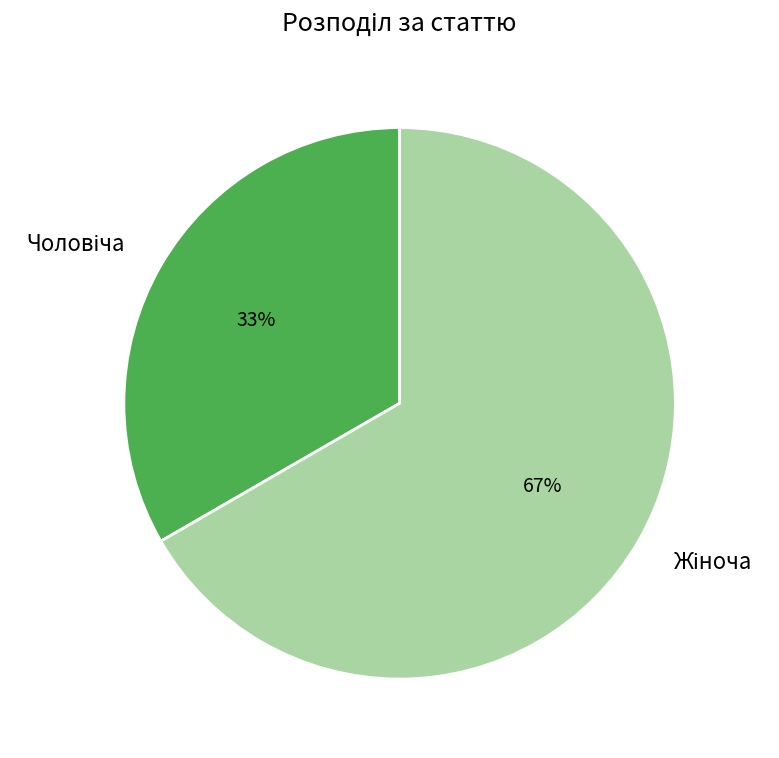

To the nearest percent, what is the average slice percentage?

50%